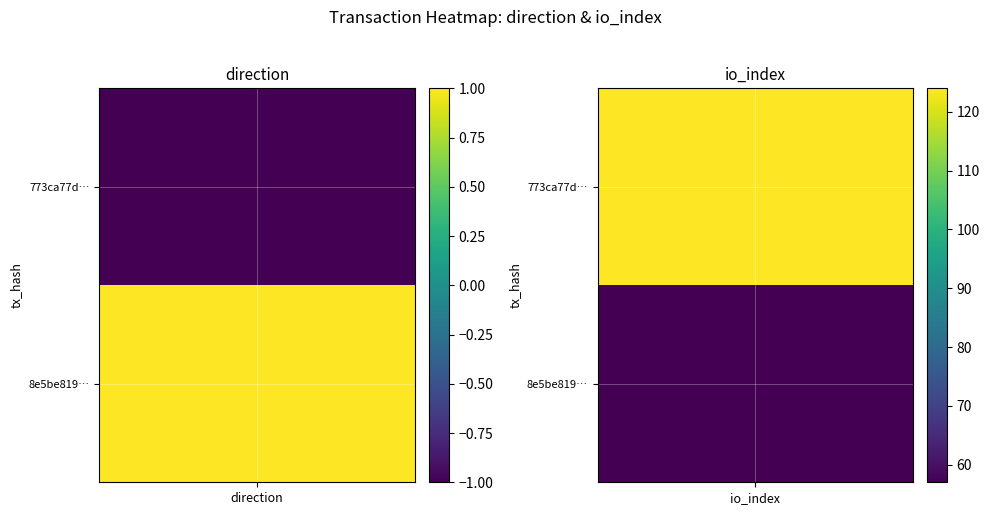

Is it true that 773ca77dded8dc212c2153450cdaba79a7b95e7 equals -1 at -1?

True